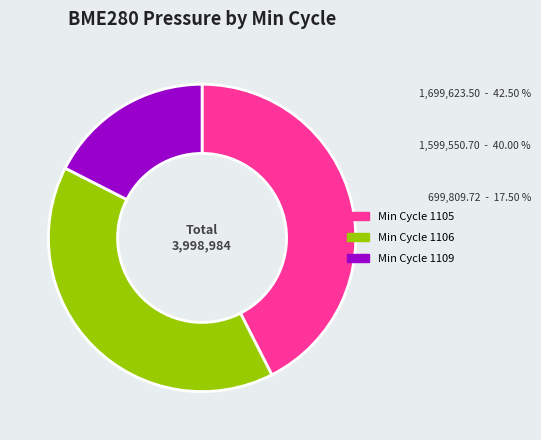

Does any single category account for the majority?

No